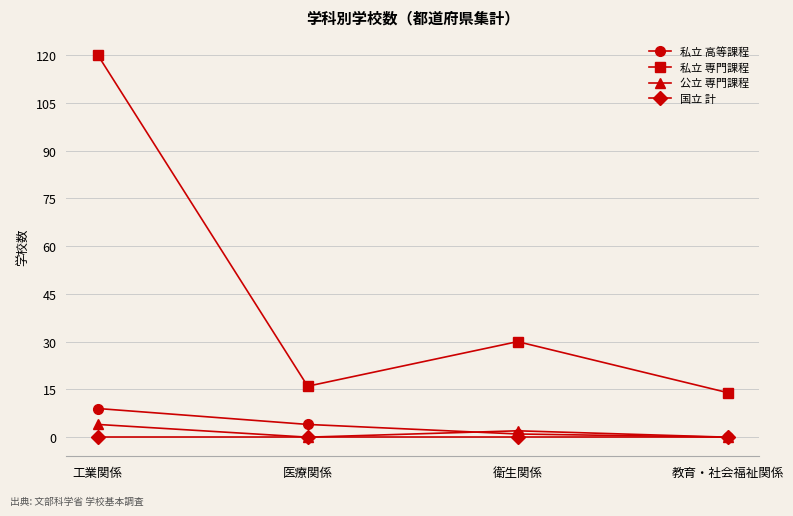

The value of 私立 高等課程 at 教育・社会福祉関係 is 0. True or false?

True